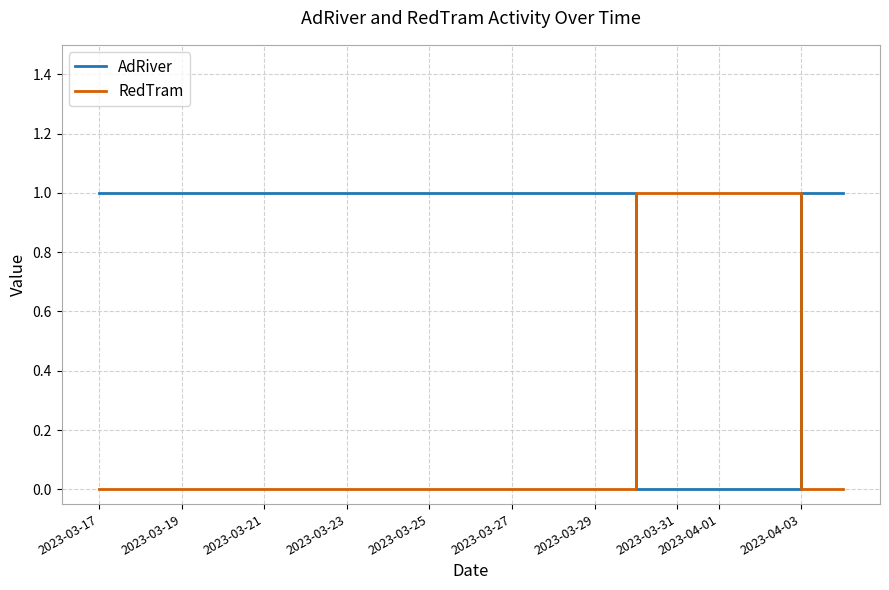

Which series has the largest total across all categories?

AdRiver